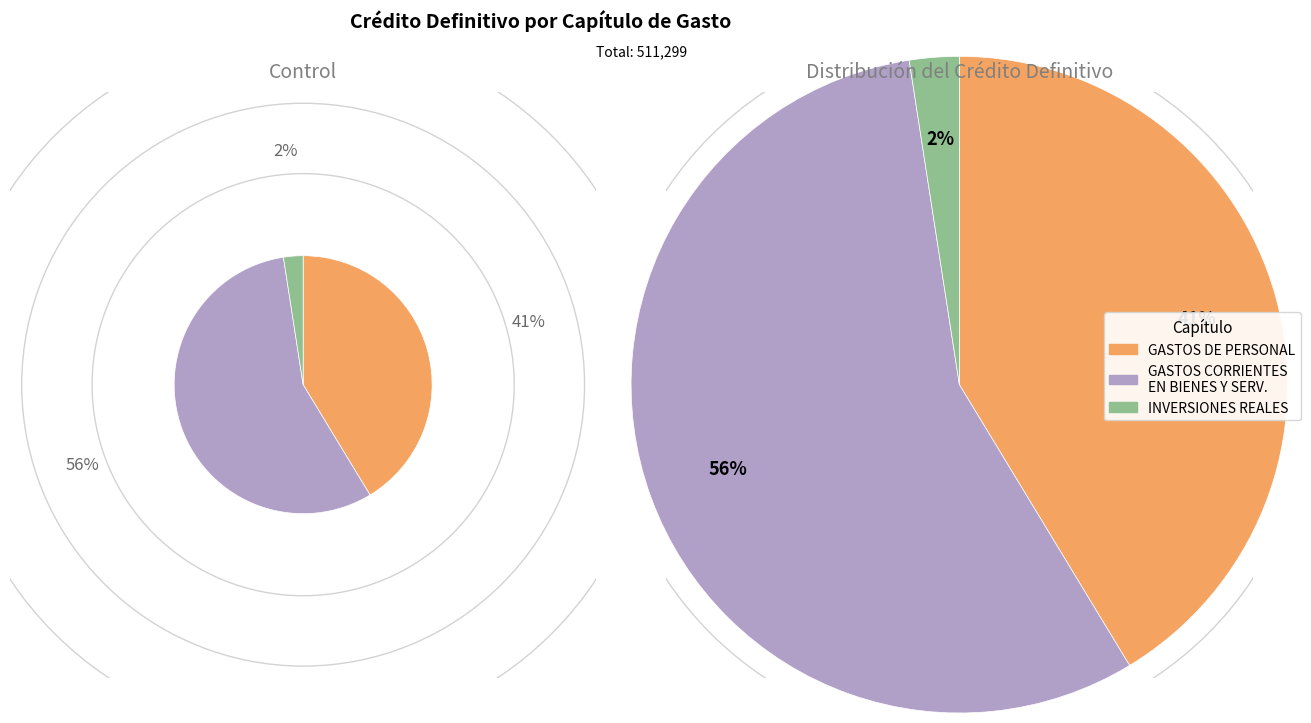

How many segments does this pie chart have?

3